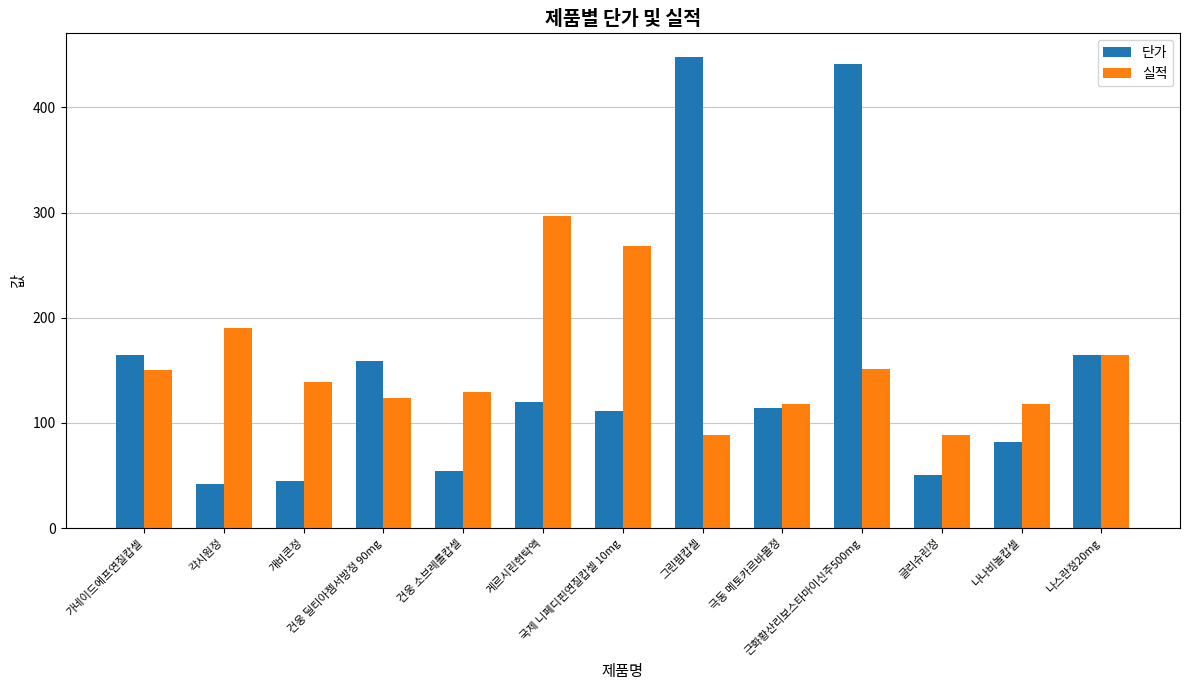

What is the greatest value displayed?

448